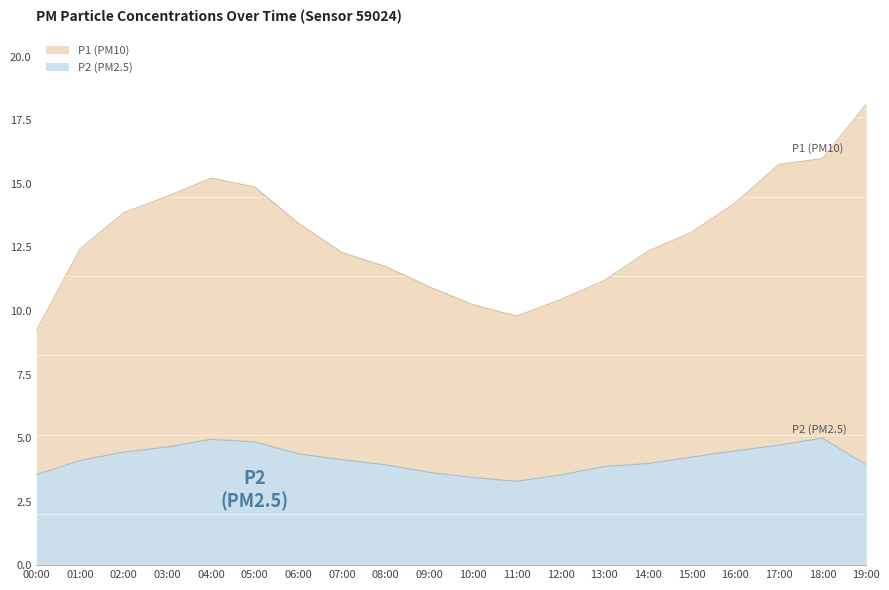

The value of P1 at 04:00 is 15.2. True or false?

True